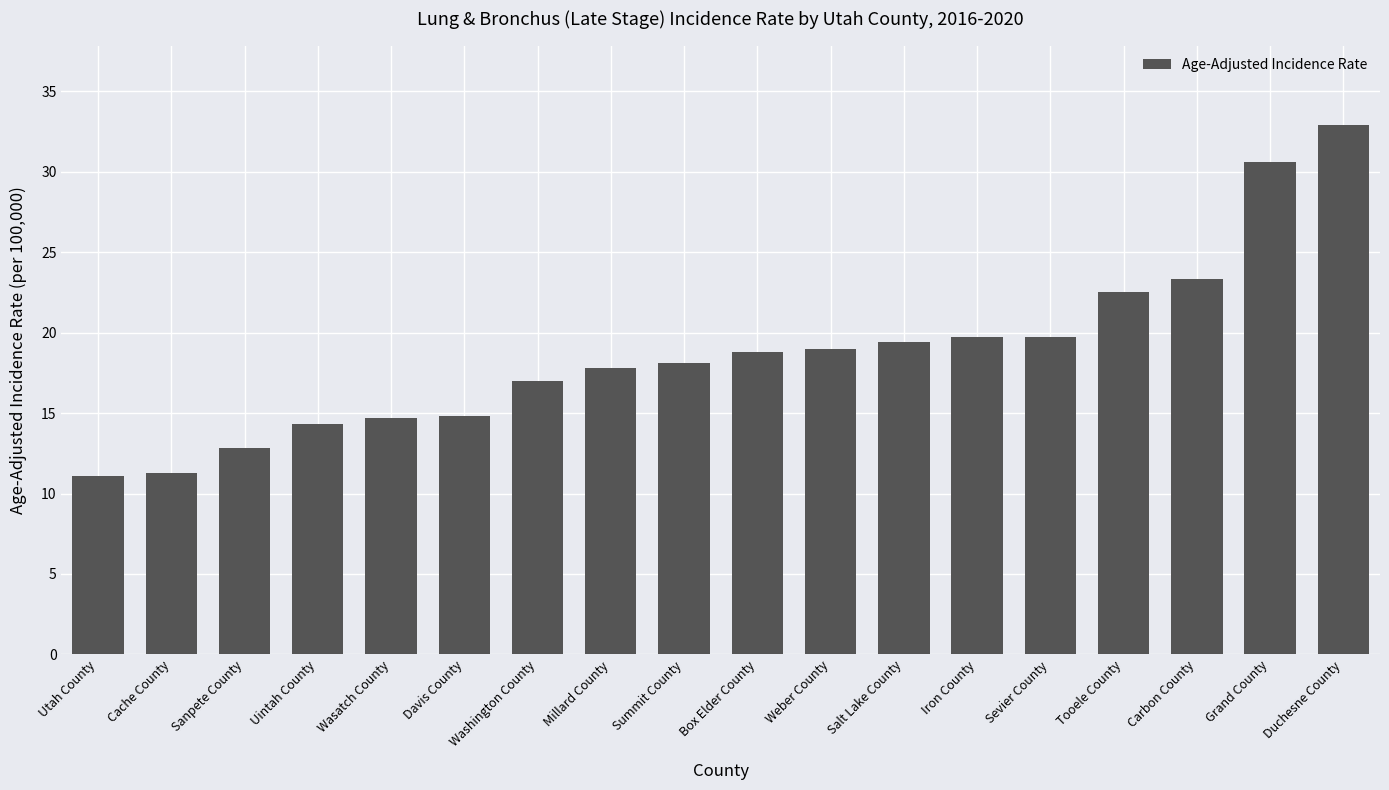

Between Cache County and Sanpete County, which is larger?

Sanpete County